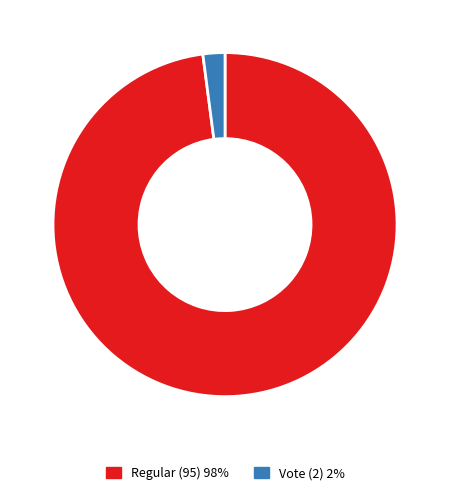

Which has a higher value, Regular (95) or Vote (2)?

Regular (95)